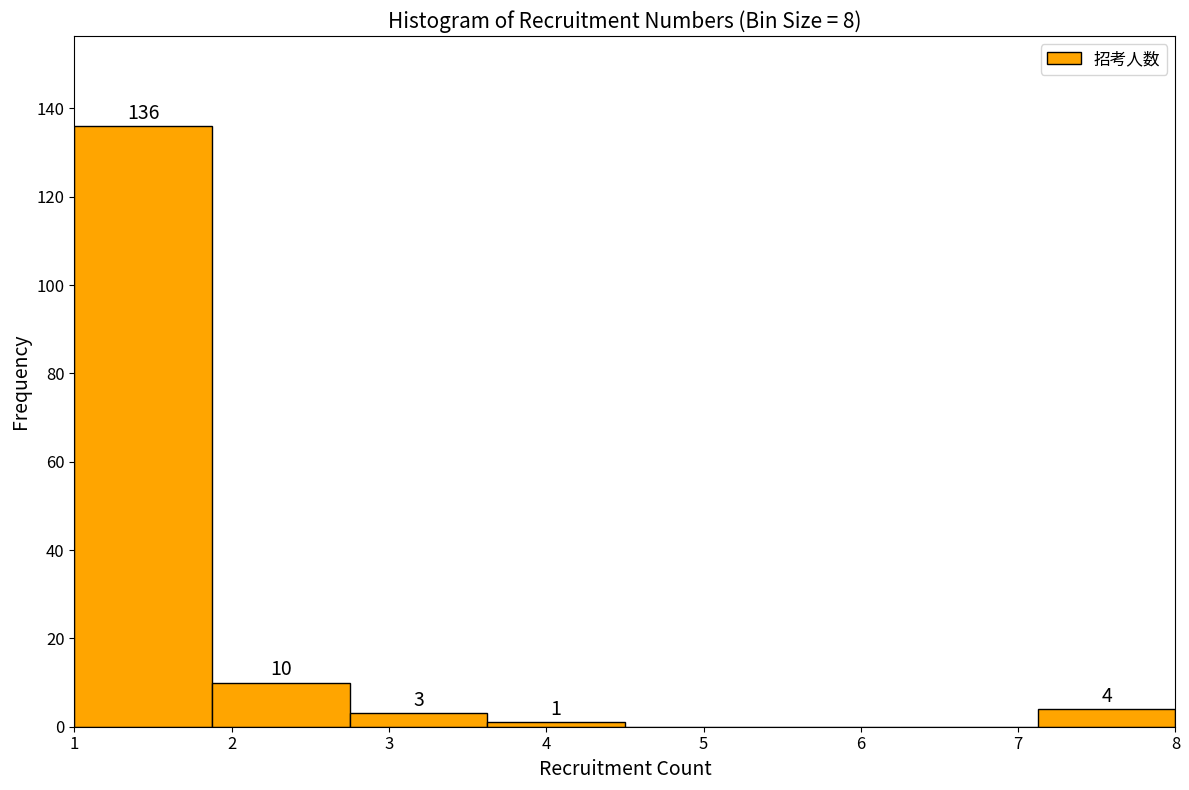

Over which range of the x-axis is the bar tallest?

1.0 to 1.9